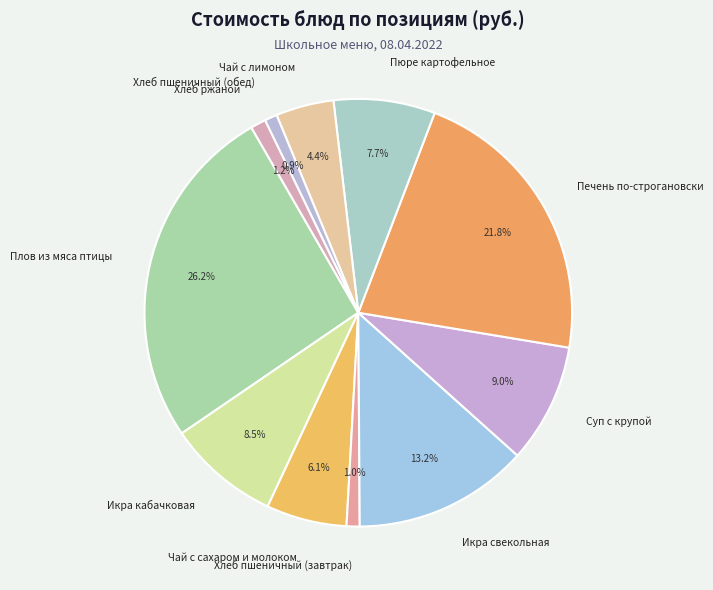

Is it true that Икра кабачковая is 21% of the pie?

False